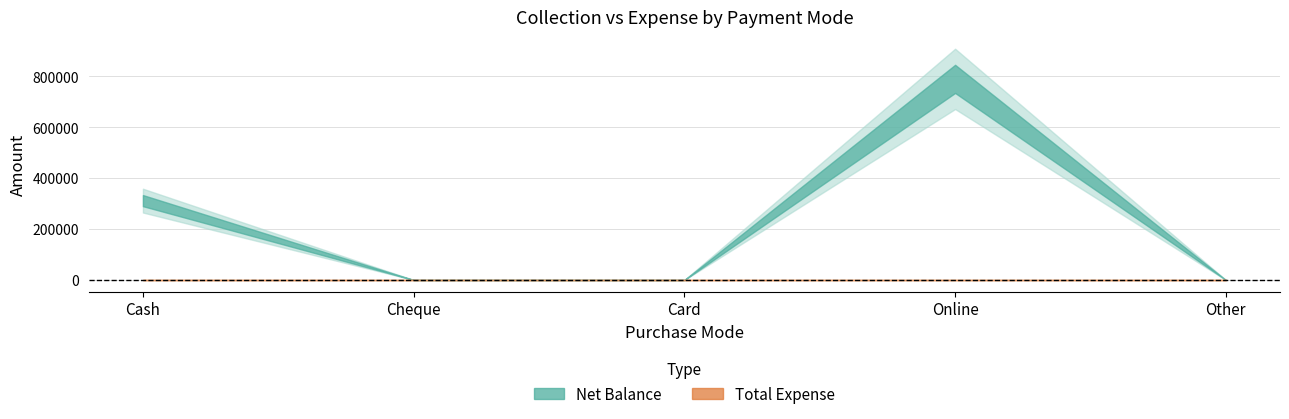

Count the Net Balance values in the range 0 to 311781.

4